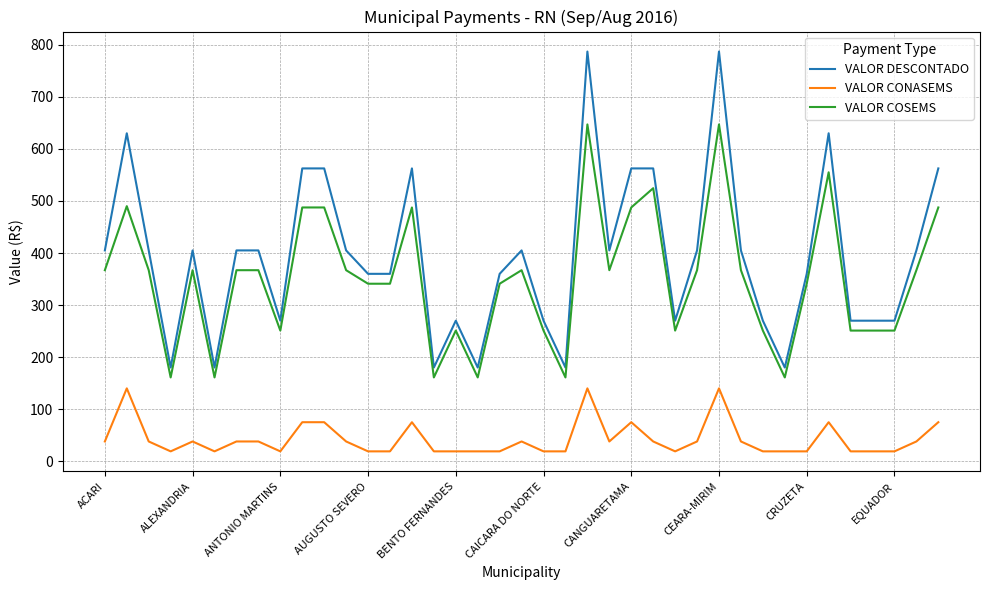

What are all the series names shown in the legend?

VALOR DESCONTADO, VALOR CONASEMS, VALOR COSEMS